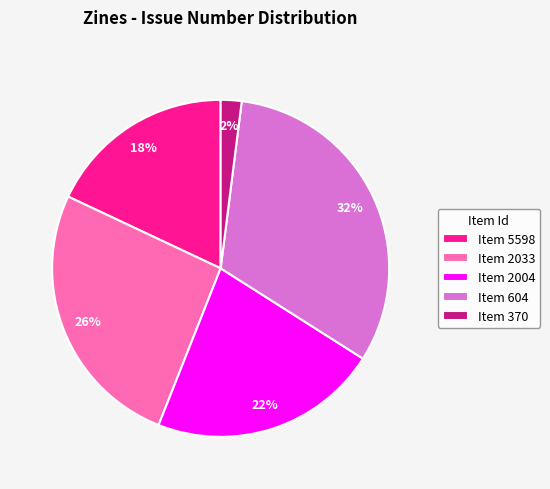

Rank the categories by value from lowest to highest.

Item 370, Item 5598, Item 2004, Item 2033, Item 604